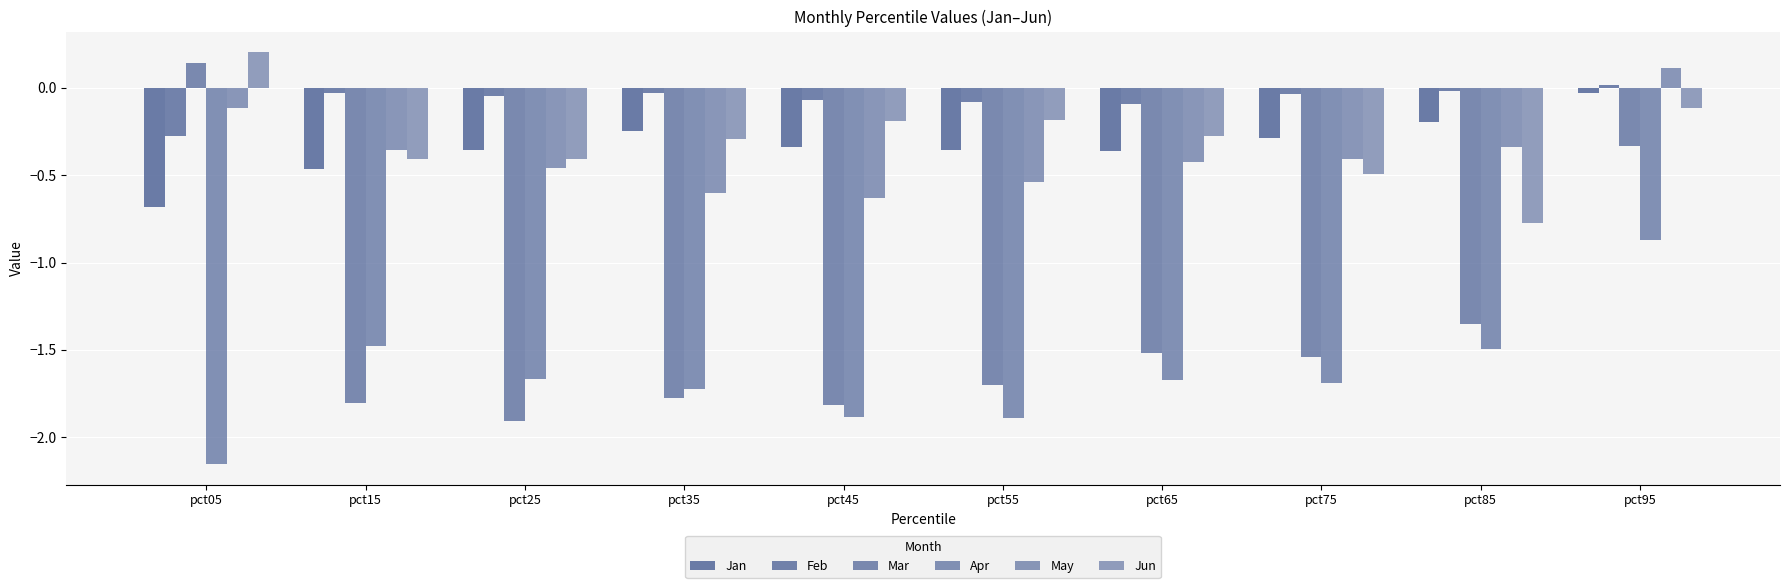

Are the bars grouped side by side (vs. stacked)?

Yes